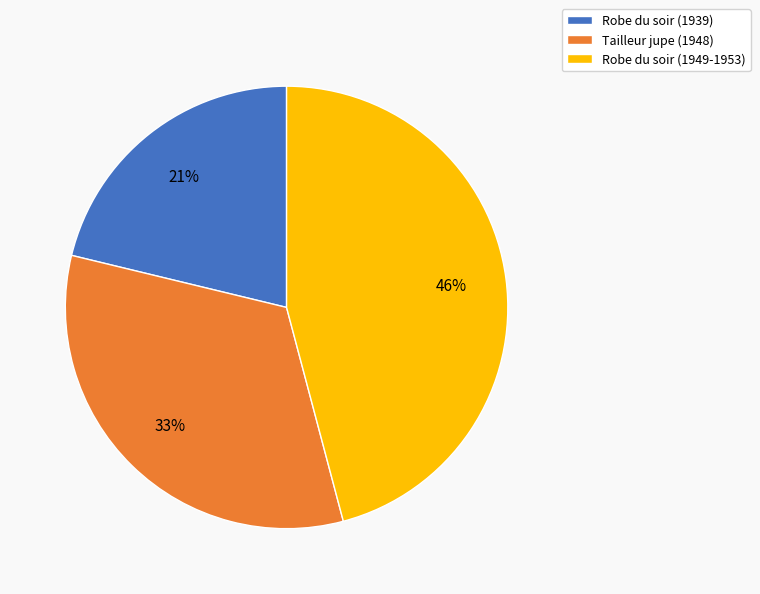

To the nearest percent, what percentage of the pie is Robe du soir (1949-1953)?

46%